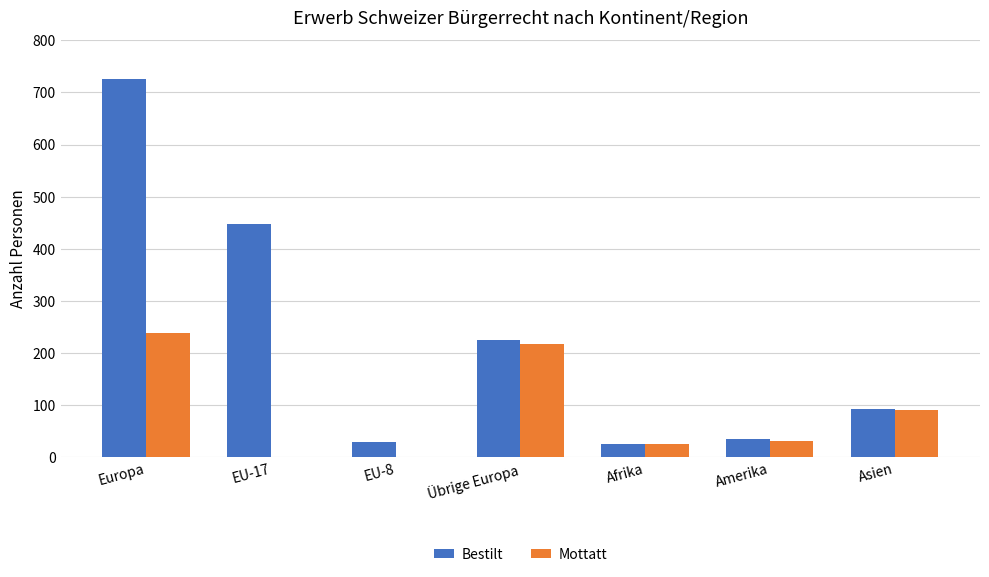

At which label is Mottatt closest to 119?

Asien